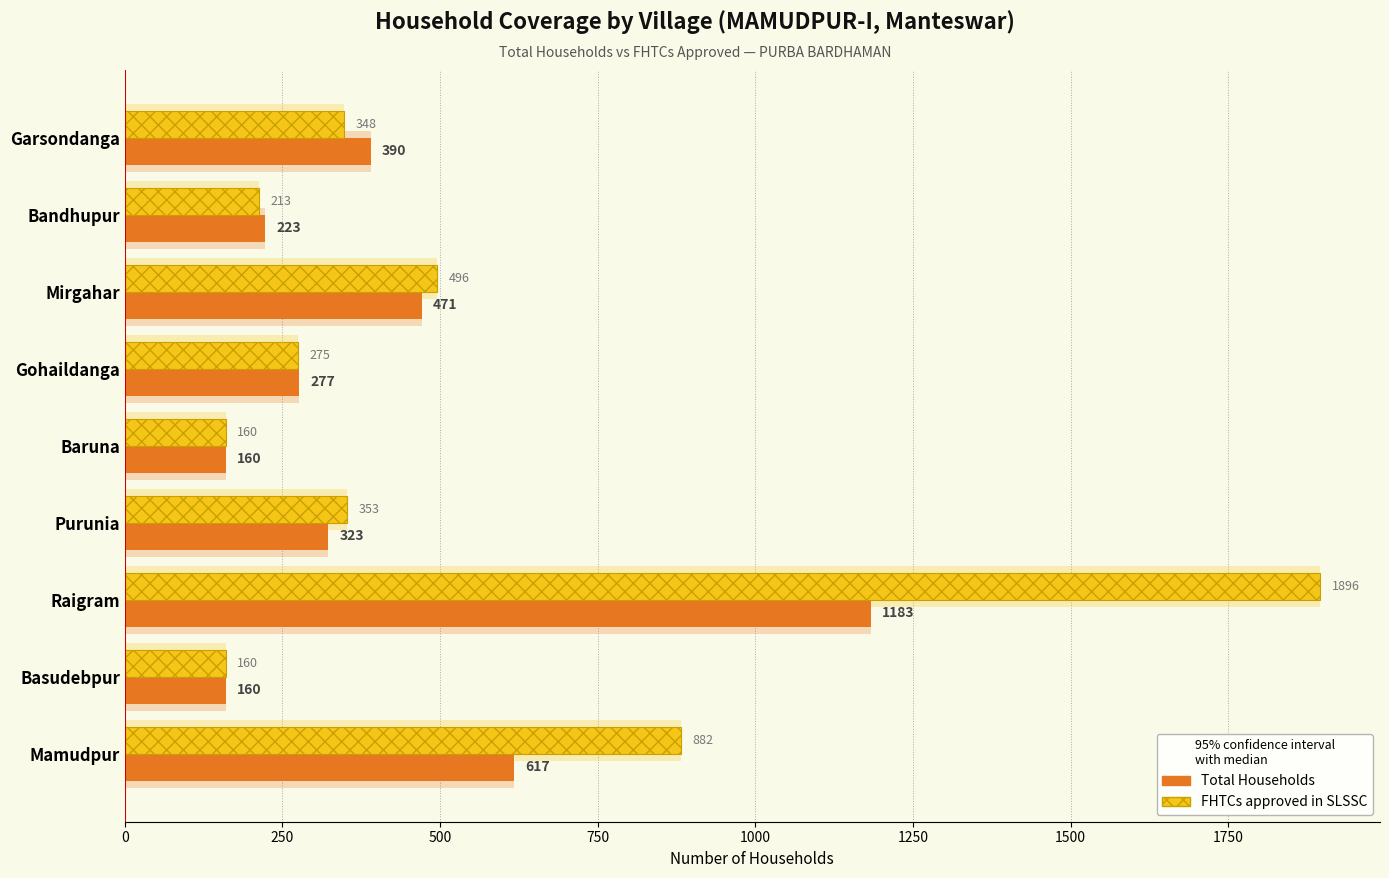

Does the chart contain any negative values?

No